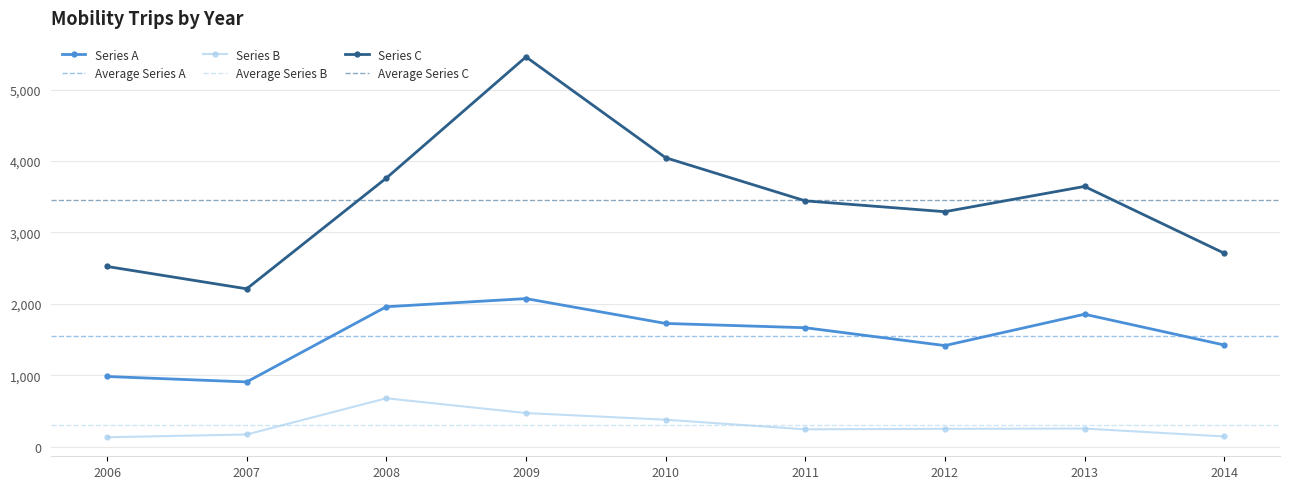

Reading right to left, extract all data points from this chart.

Series A: 1422	1853	1414	1664	1724	2072	1958	905	981
Series B: 141	252	248	241	376	469	676	169	130
Series C: 2708	3643	3289	3441	4045	5457	3760	2209	2522